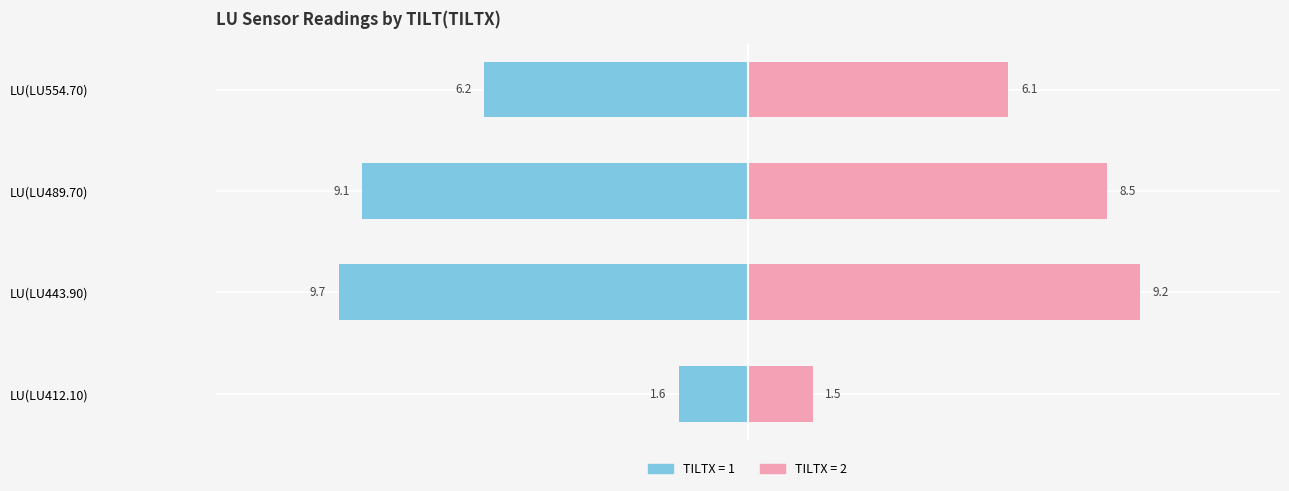

Are the bars grouped side by side (vs. stacked)?

Yes